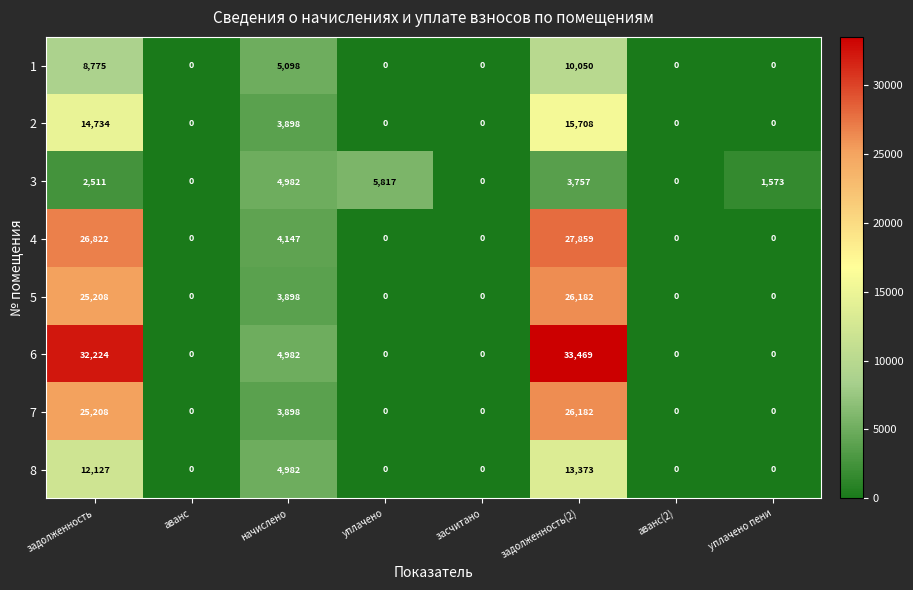

At which category is the sum across all series the highest?

задолженность(2)